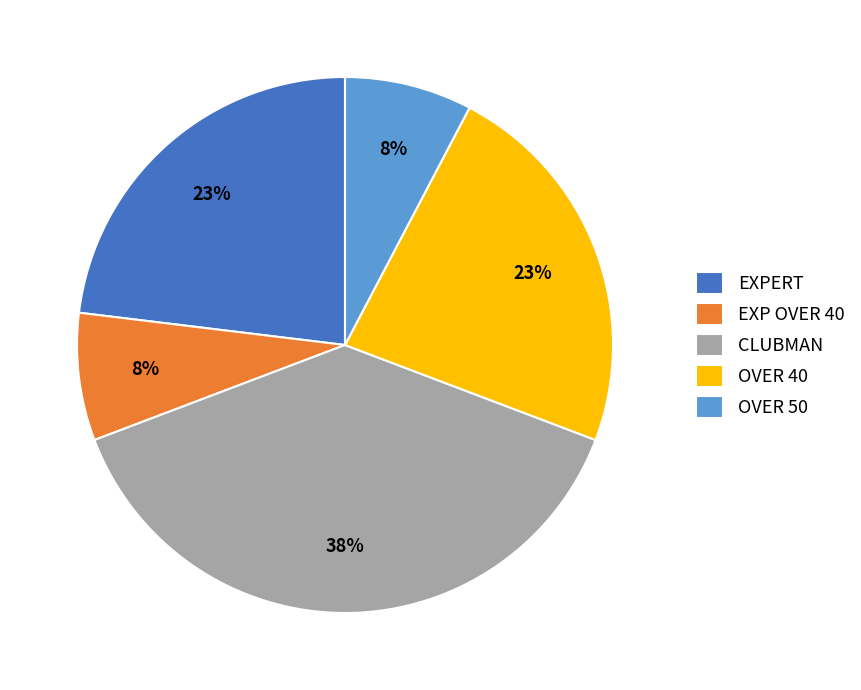

What is the ratio of the value at EXP OVER 40 to the value at CLUBMAN?

0.2